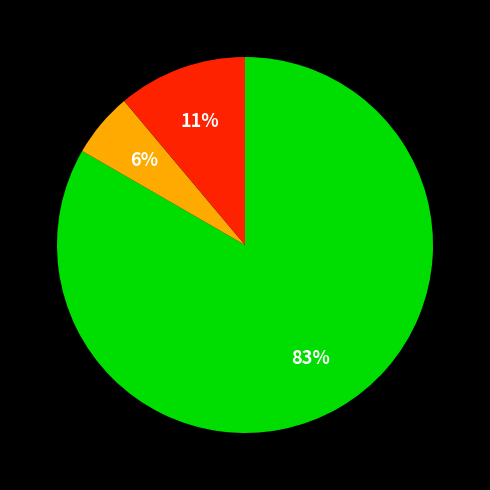

Is there a majority slice in this chart?

Yes